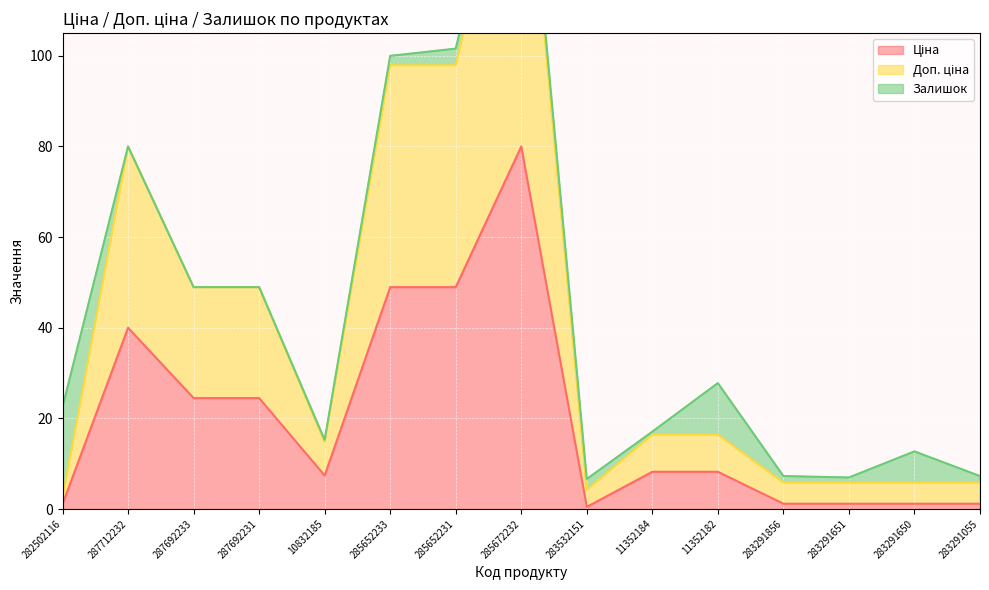

Where is the first local maximum for Ціна?

287712232